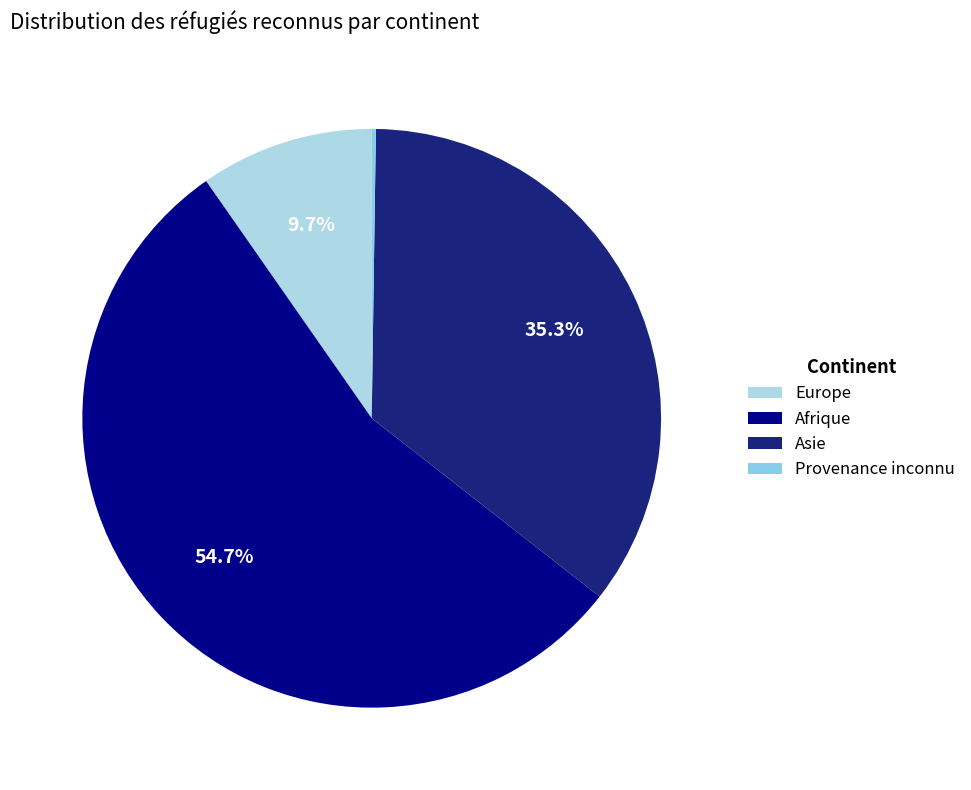

Does Asie represent more than half of the total?

No